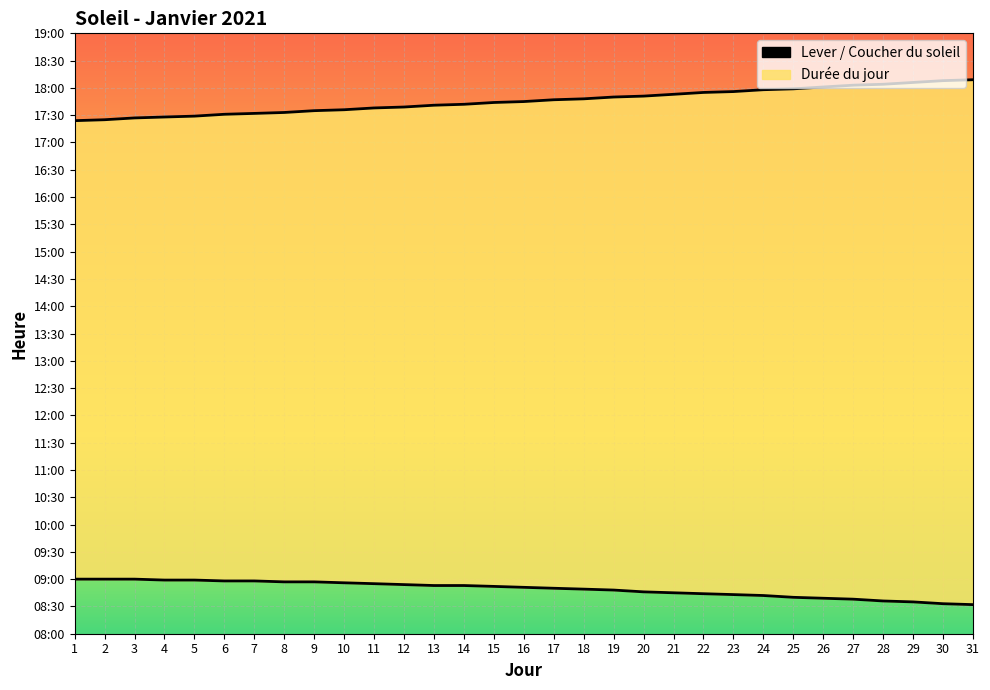

True or false: Coucher and Lever cross at least once.

False